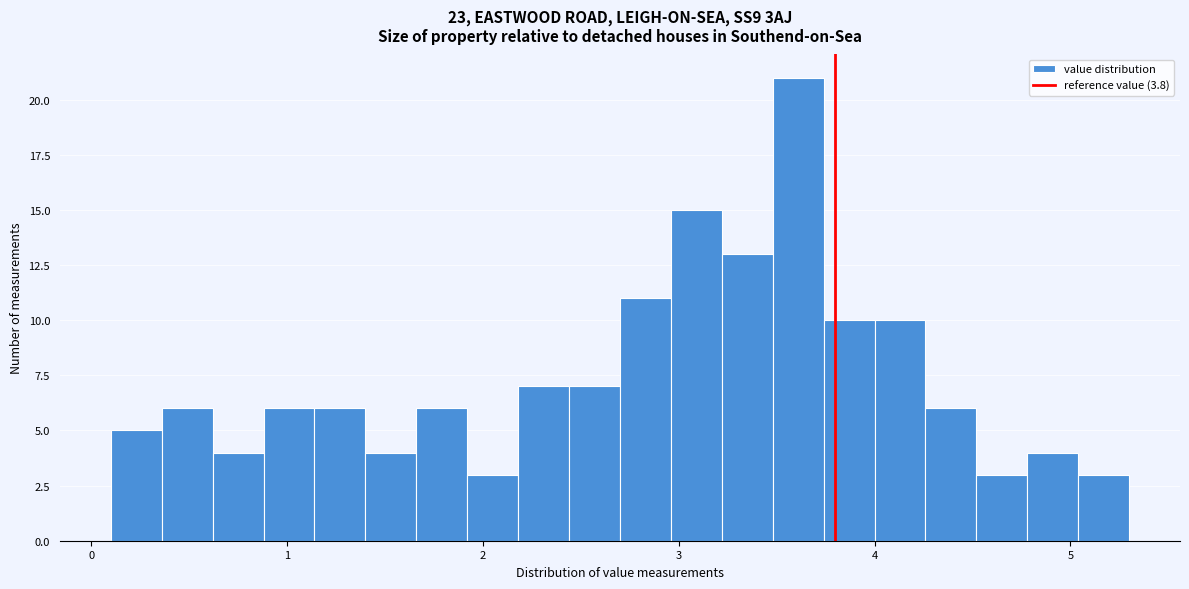

Around what value on the x-axis is the tallest bar? Give the approximate position of its centre, as read against the axis.

3.6